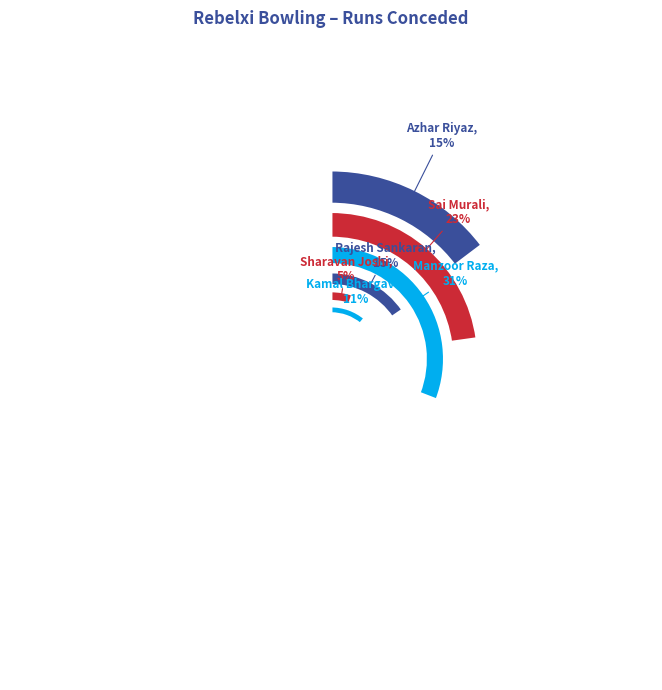

To the nearest percent, what is the average slice percentage?

17%